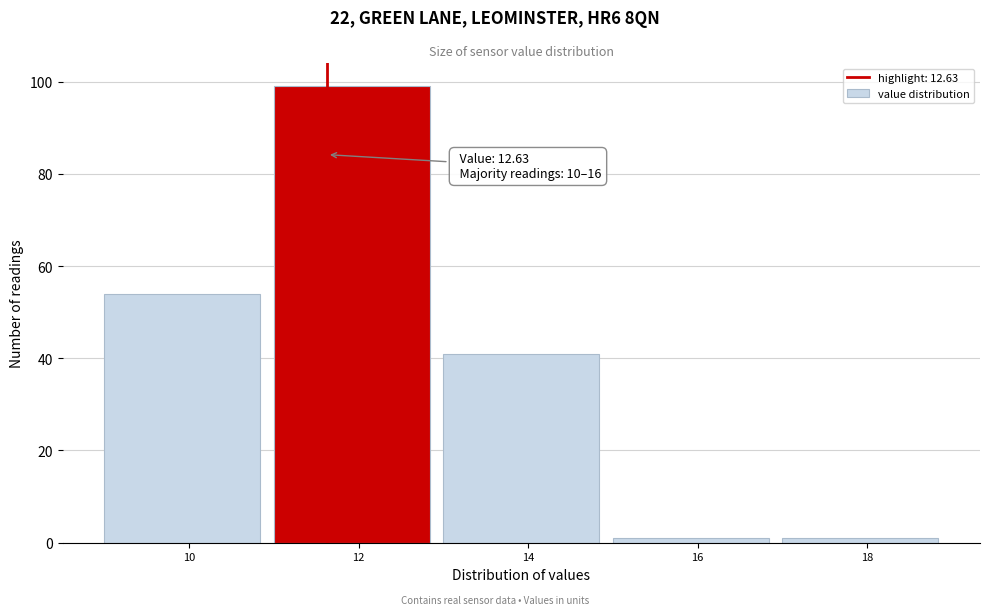

Reading right to left, list all the values displayed in this chart.

1	1	41	99	54